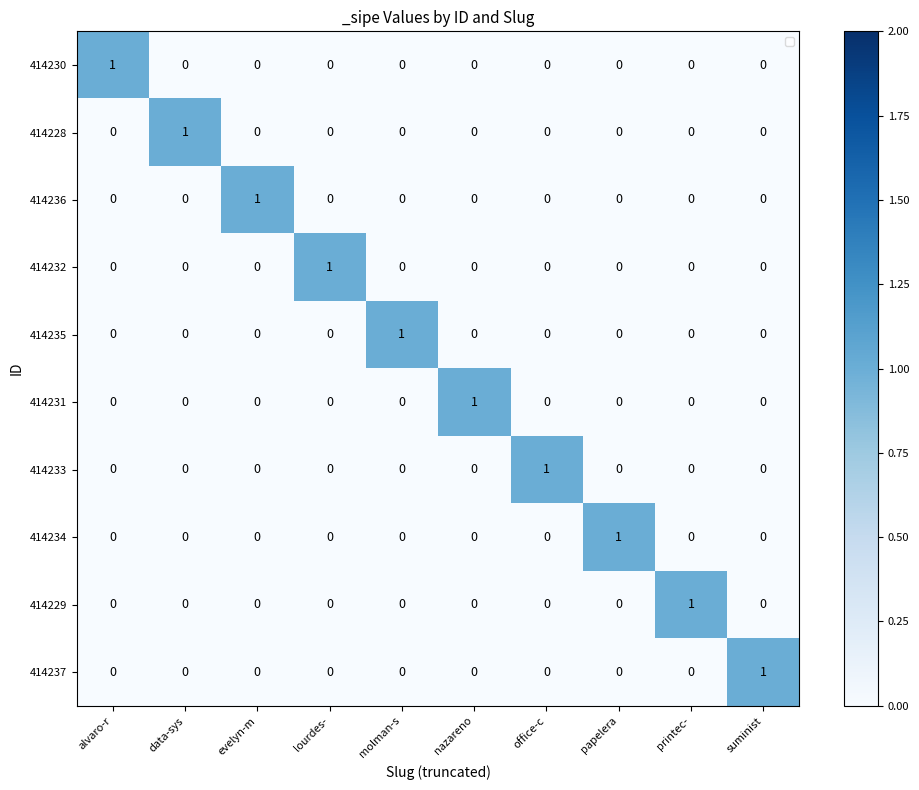

What is the total value across all series at lourdes-?

1